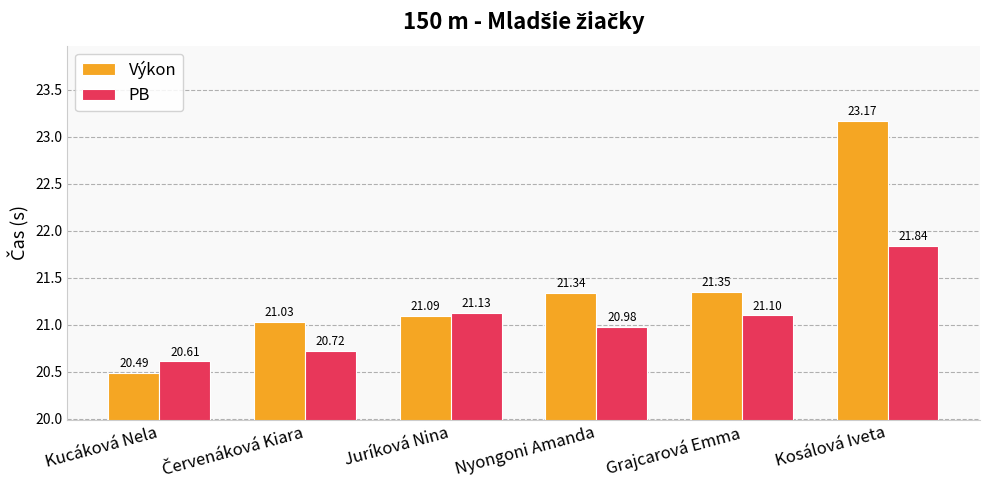

How many bars are there in each group?

2